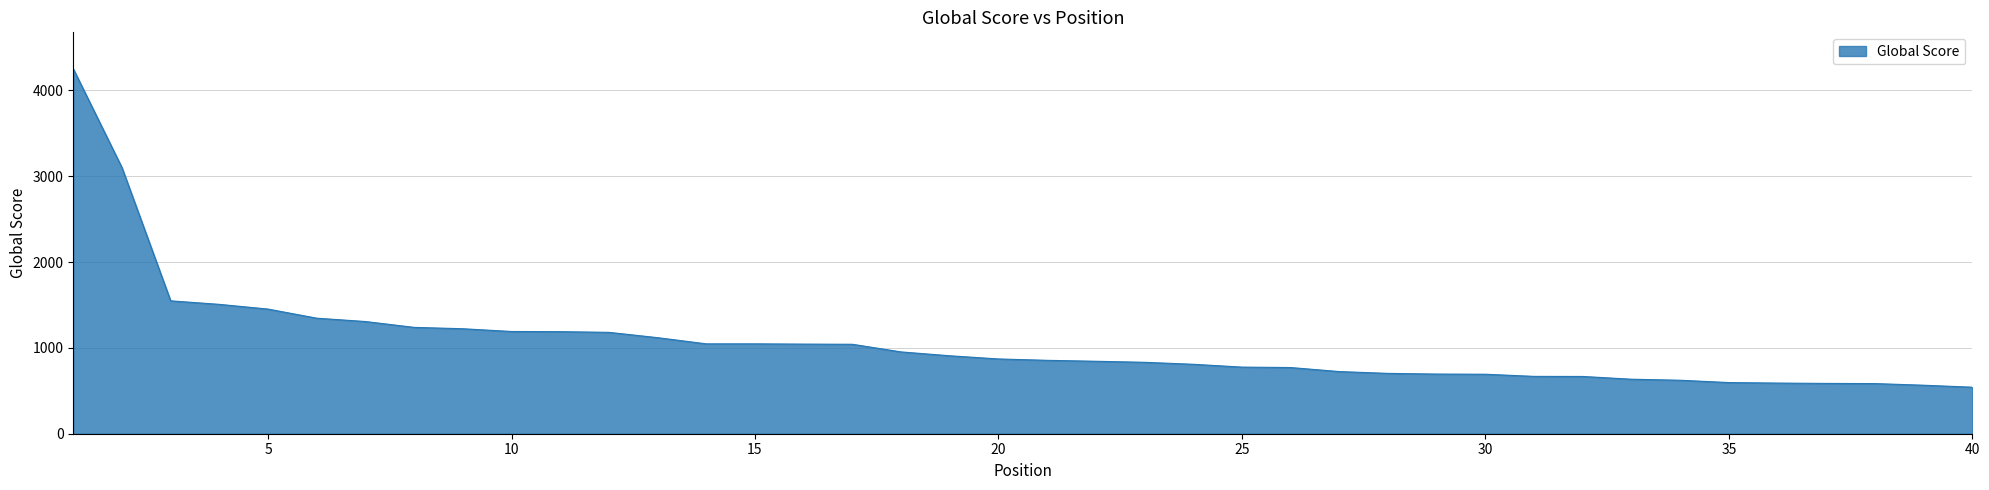

What is the difference between the maximum and minimum values?

3709